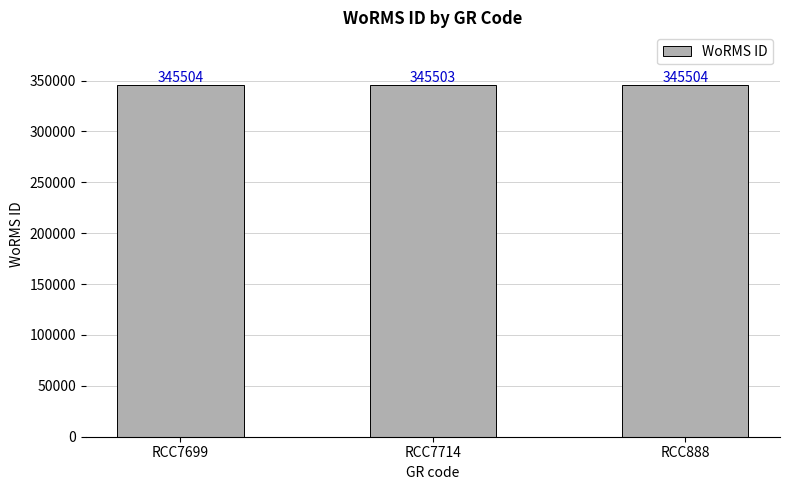

What position from the right is RCC7699?

3